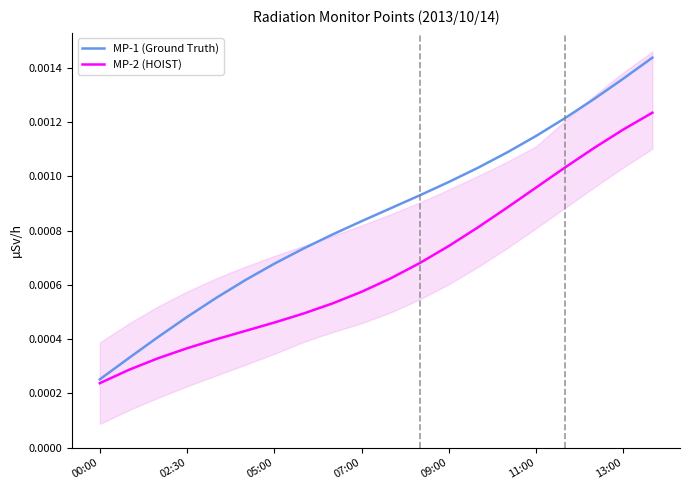

At which label is MP-2 (HOIST) closest to 0?

00:00